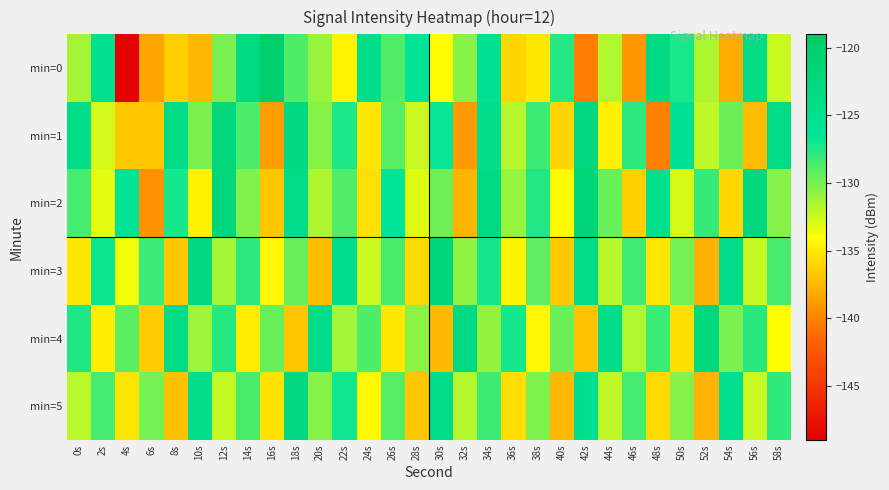

Count the number of categories in the chart.

30